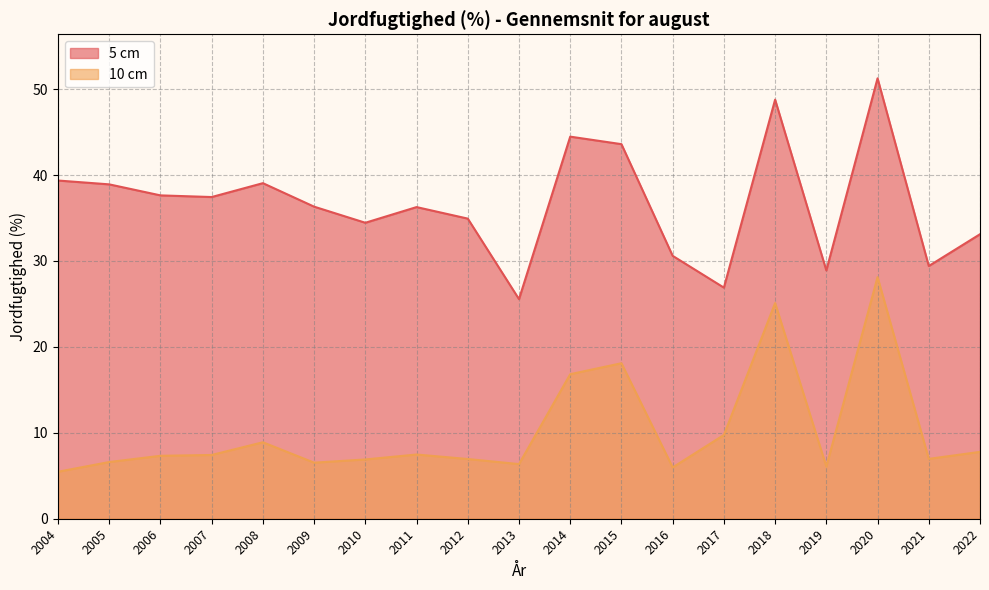

At 2020, list the series in order from largest to smallest.

5 cm, 10 cm